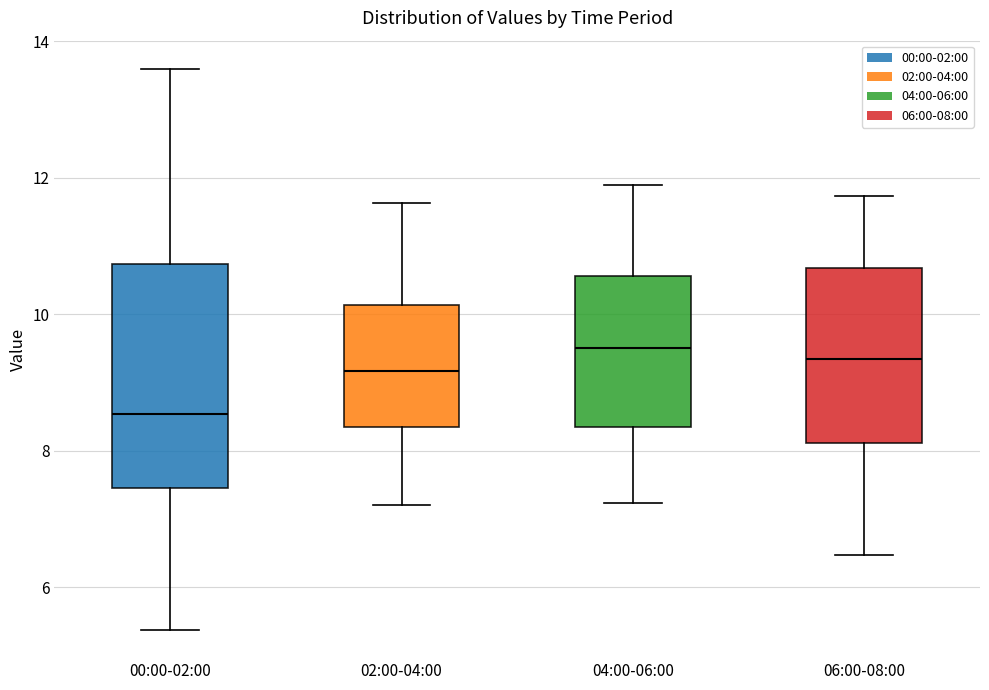

Which box has the lowest median line?

00:00-02:00